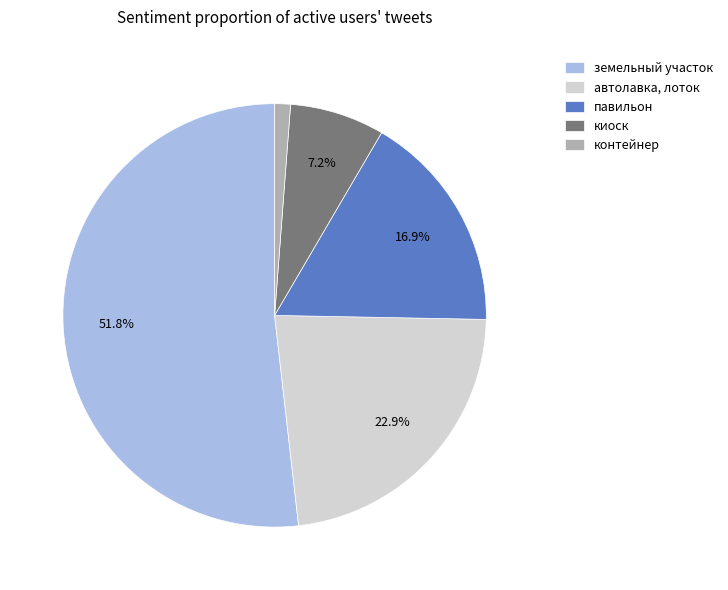

What is the total percentage of земельный участок and автолавка, лоток?

74.7%